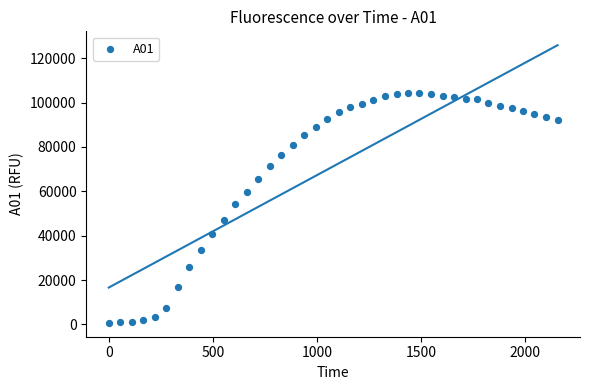

What is the range of X values (max minus min)?

2157